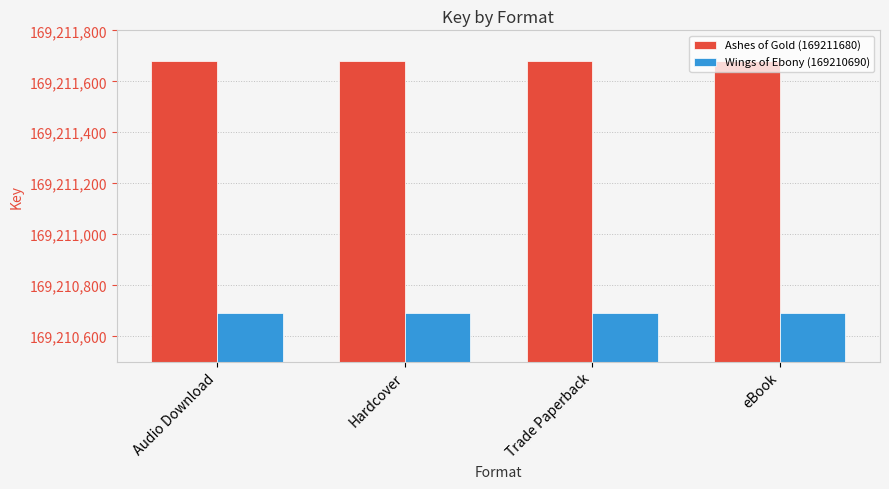

What is the label of the 4th bar from the left?

eBook